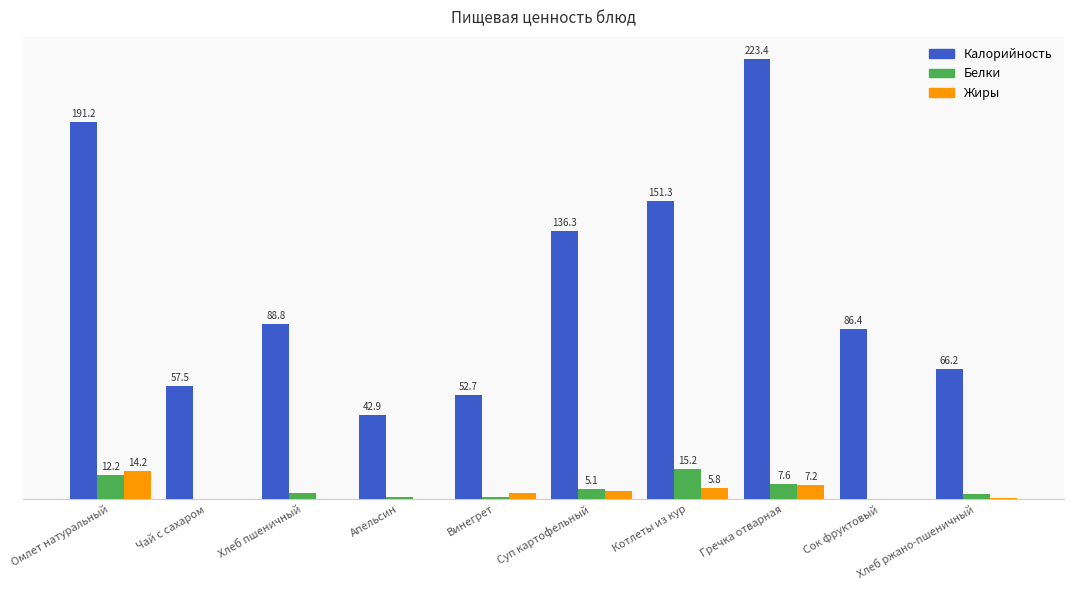

Which series changed the most between Хлеб пшеничный and Винегрет?

Калорийность